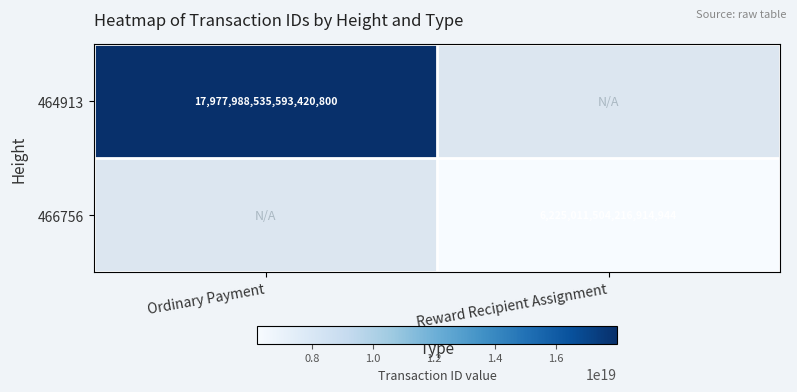

The value of 464913 at Ordinary Payment is 17977988535593420800. True or false?

True